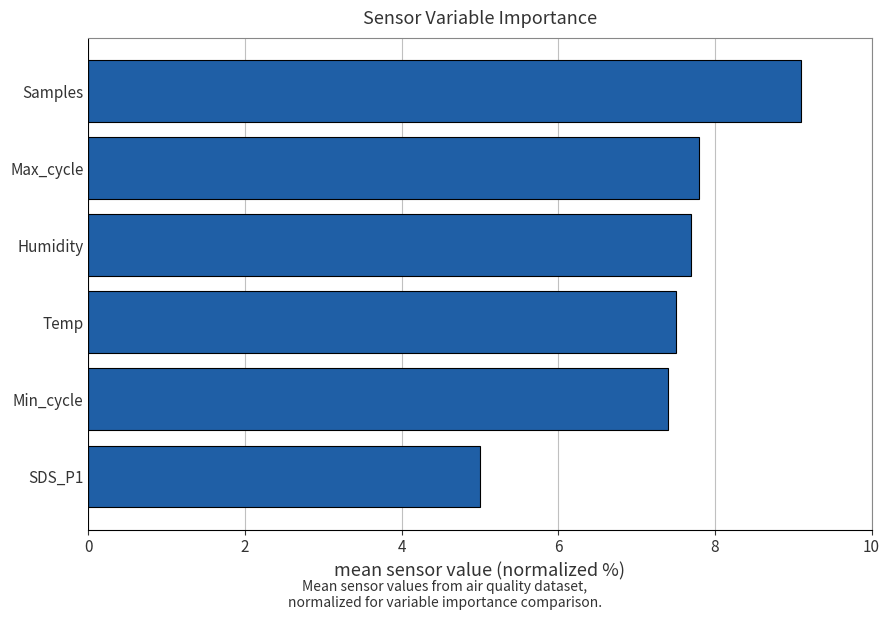

What is the maximum value shown in the chart?

9.1